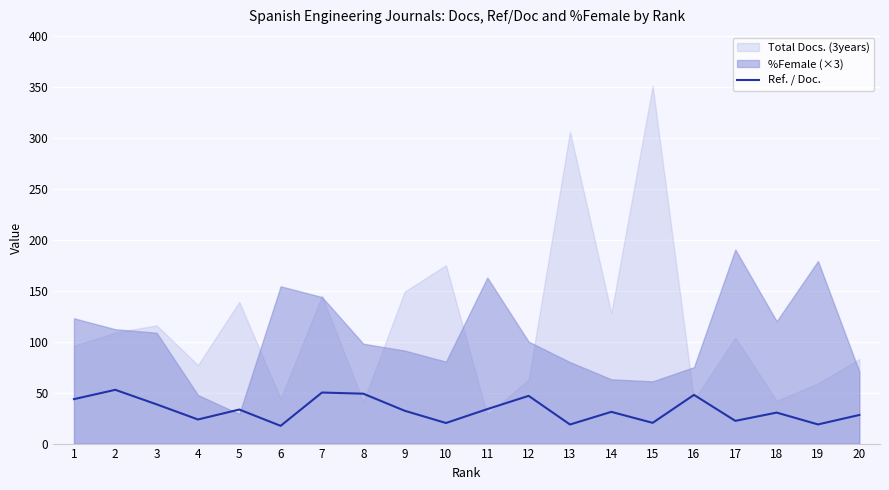

Count the number of categories in the chart.

20